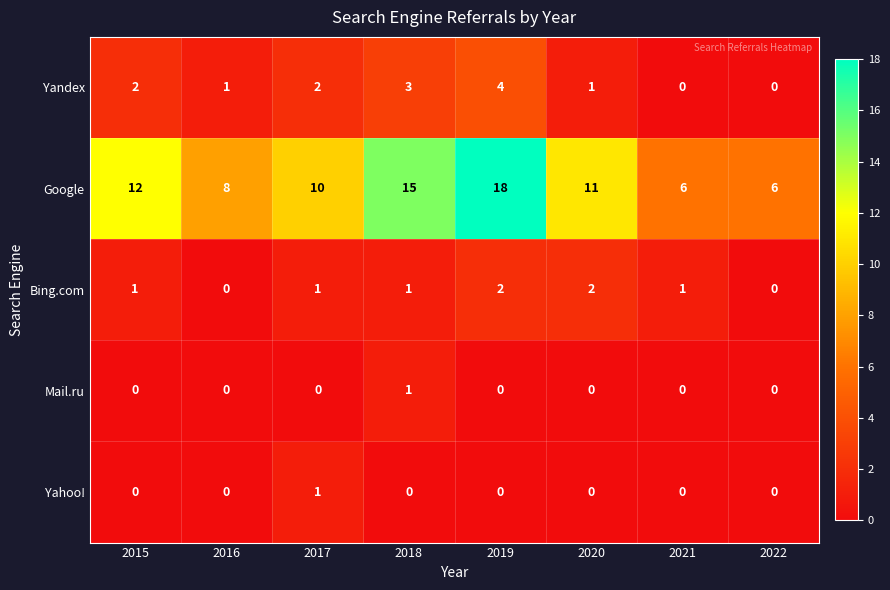

What is the difference between the highest and lowest values at 2015?

12